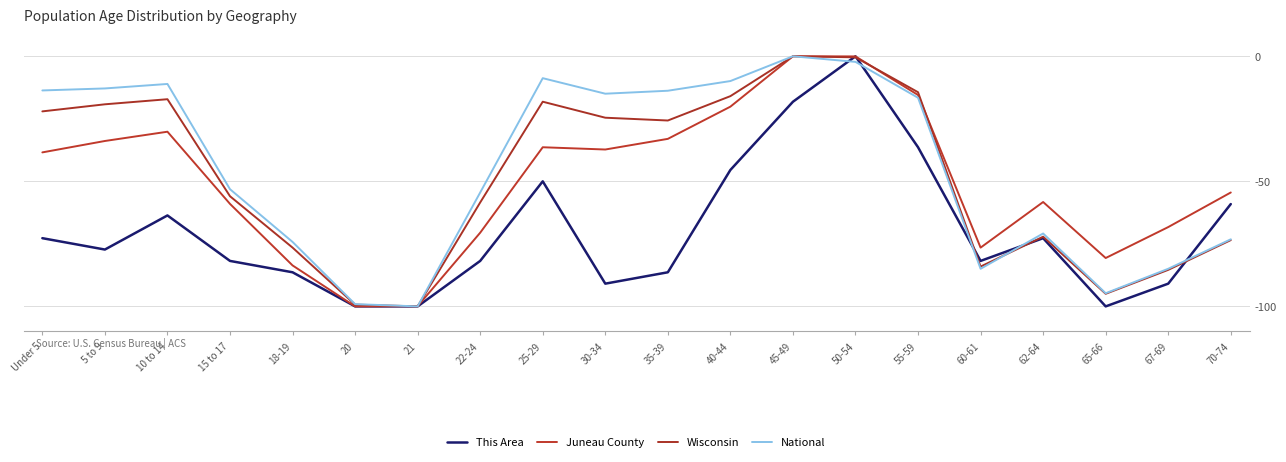

Does the chart display data point markers on the line(s)?

No